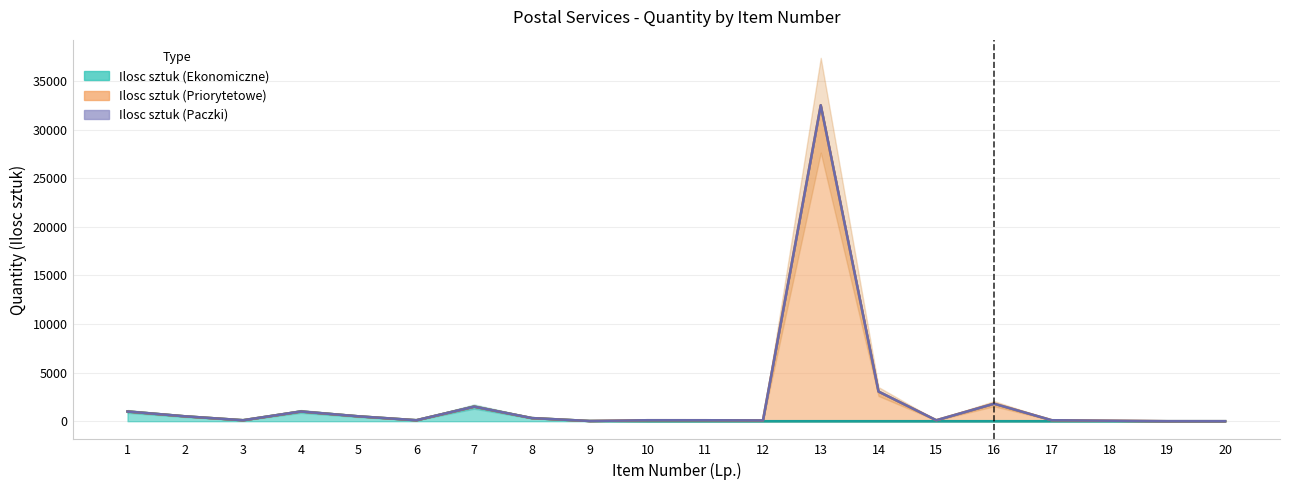

Does the chart have visible grid lines?

Yes